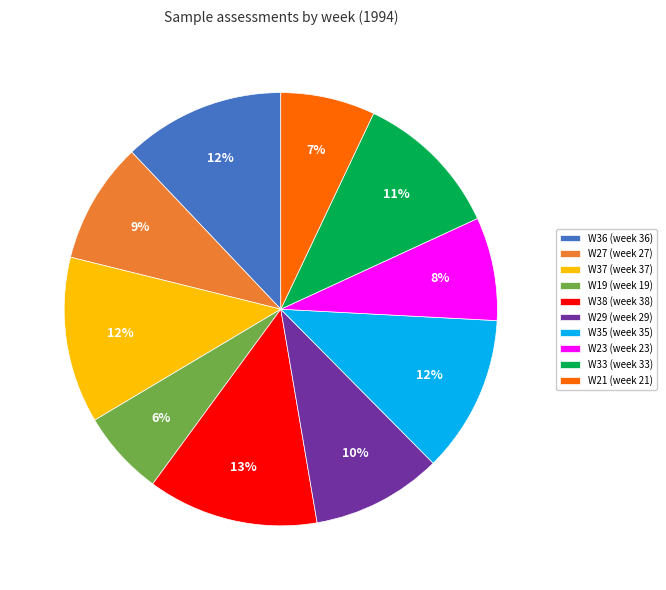

Is there a majority slice in this chart?

No